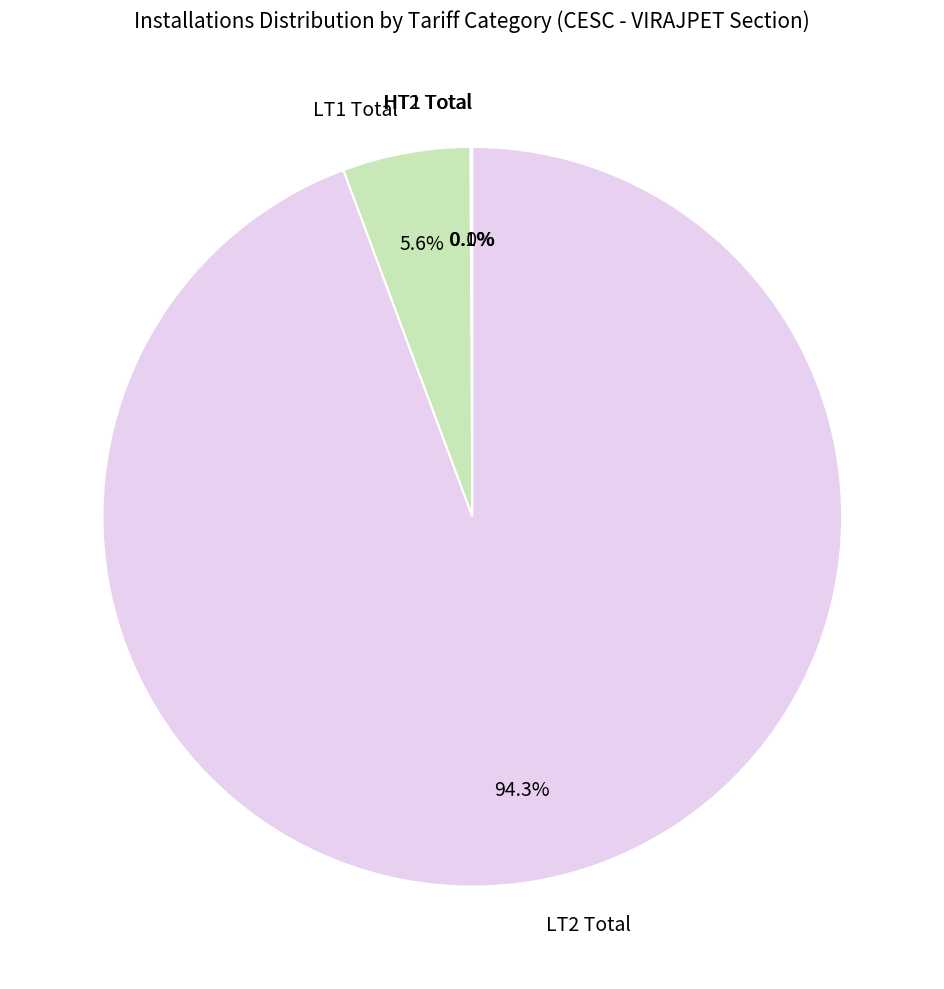

How much of the chart is everything except LT2 Total?

5.7%